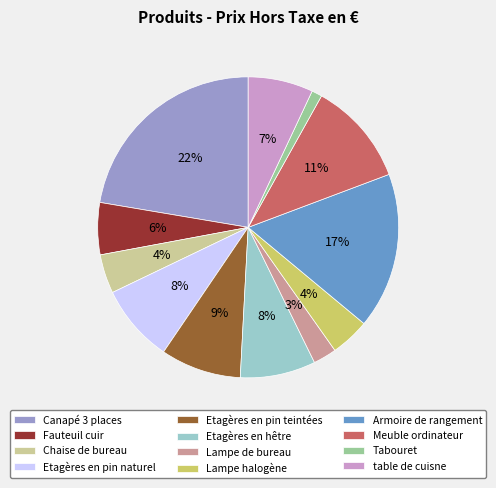

To the nearest percent, what is the average slice percentage?

8%